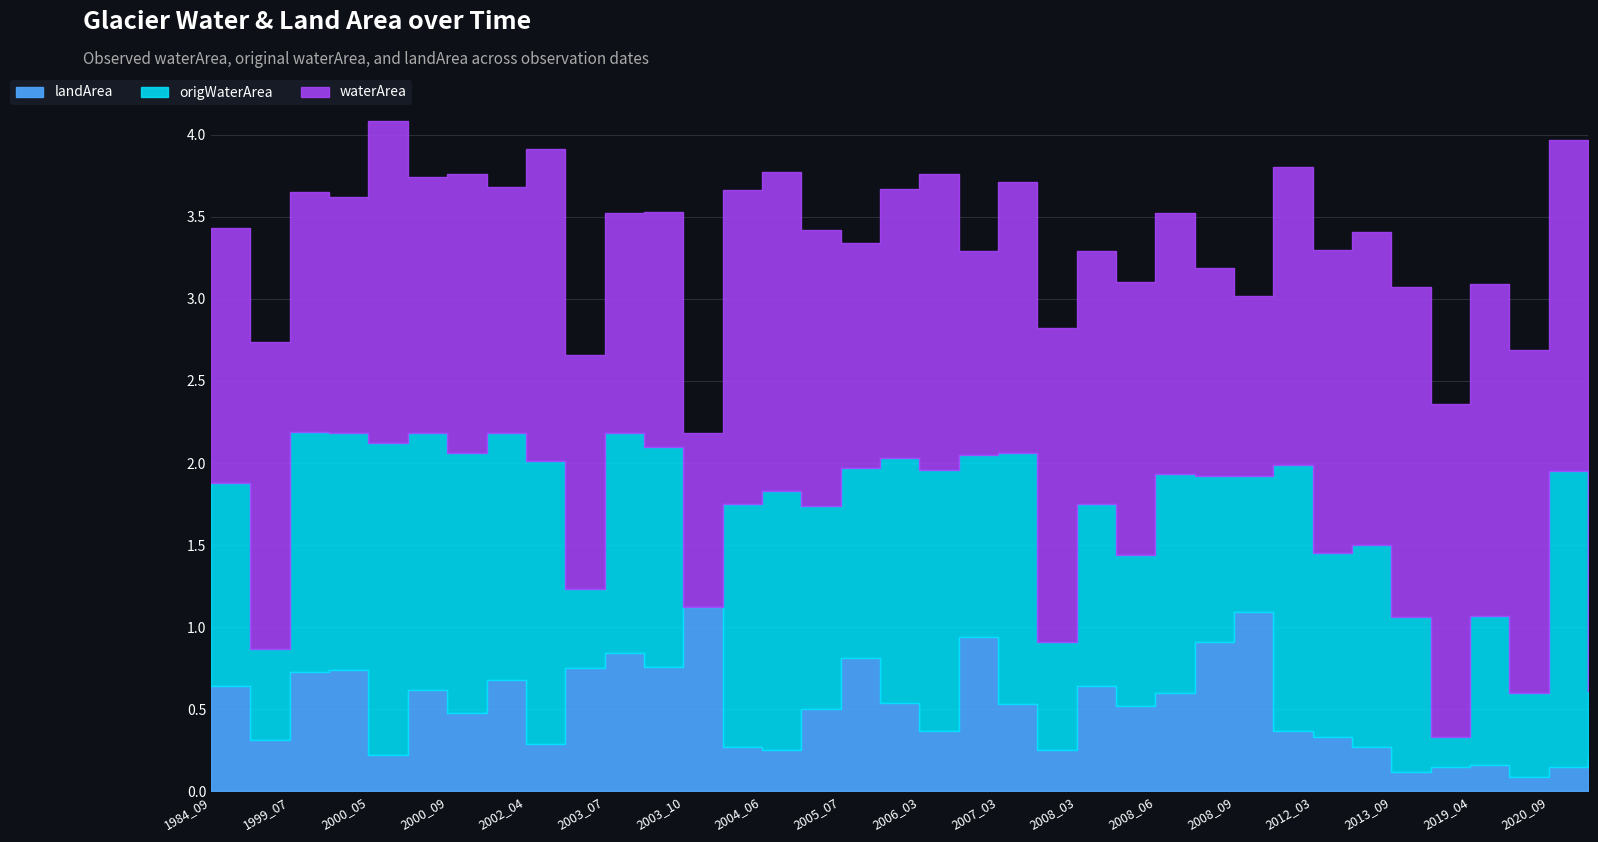

Is the value of origWaterArea at 2005_07 greater than the value of landArea at 2007_09?

Yes